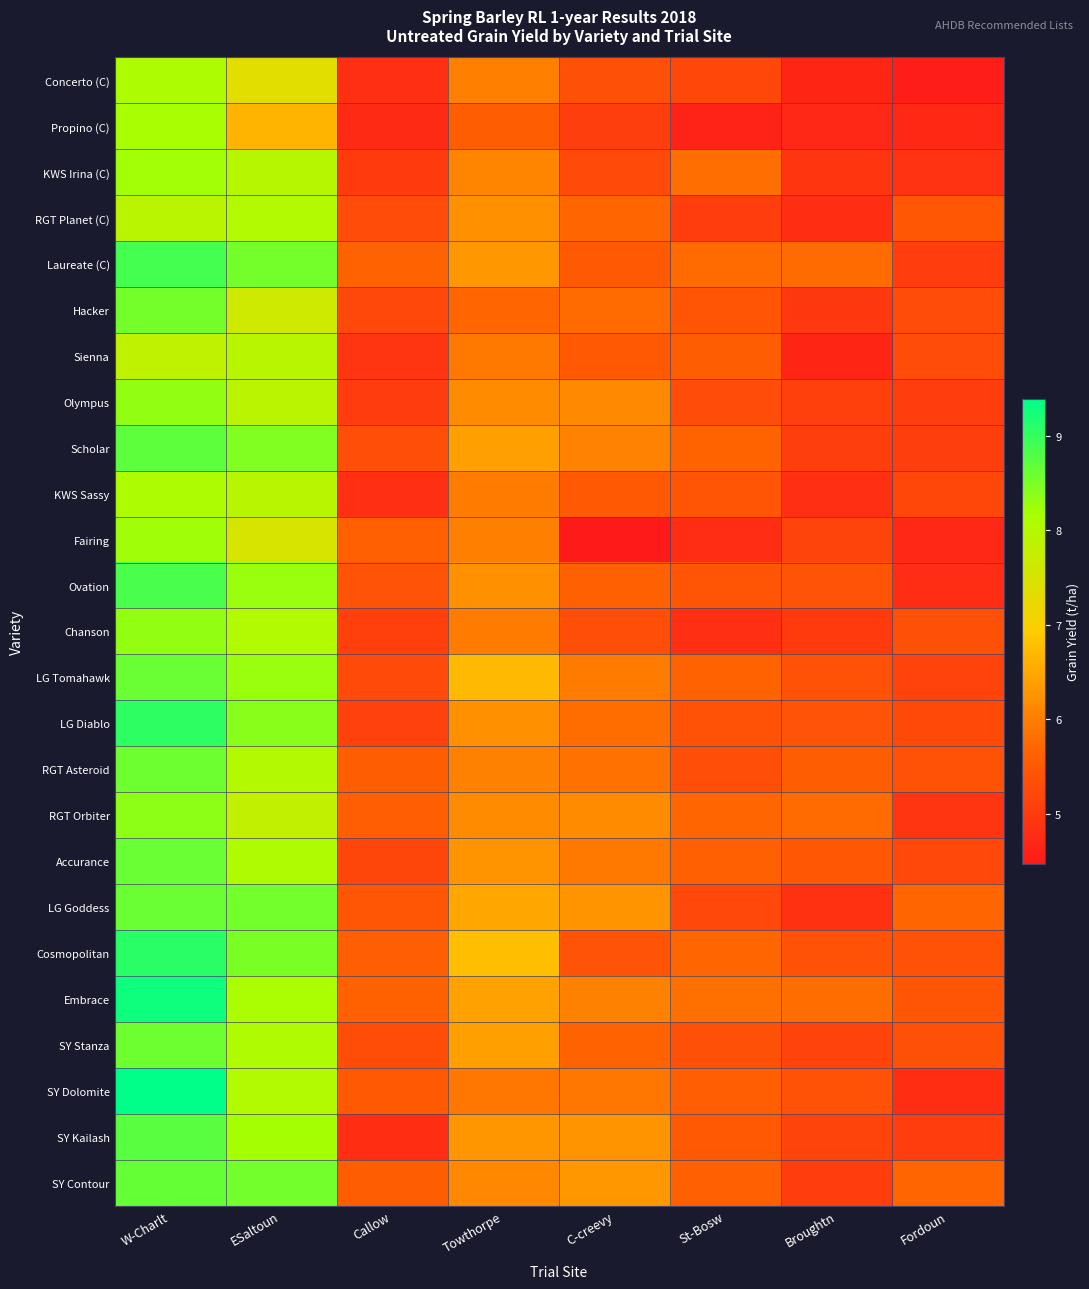

Which series changed the most between W-Charlt and Broughtn?

SY Dolomite